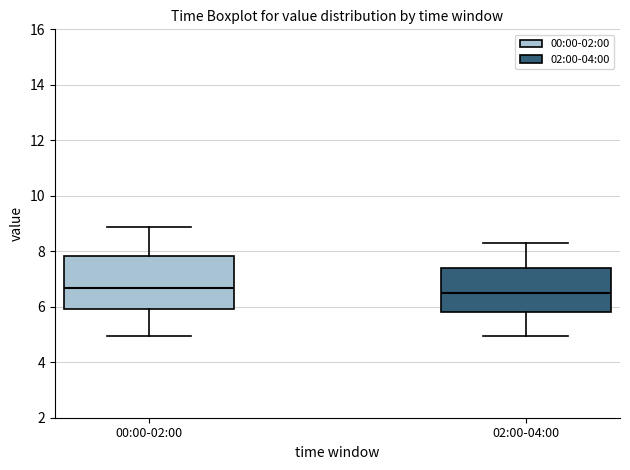

Reading left to right, transcribe this box plot: for each box, give where its median line is, the range the box spans, and where its two whiskers end, as read against the y-axis. The values are not printed on the chart, so give them approximately, as read against the axis.

00:00-02:00: median 6.6, box 6.0 to 7.8, whiskers 5.0 to 8.8
02:00-04:00: median 6.6, box 5.8 to 7.4, whiskers 5.0 to 8.4